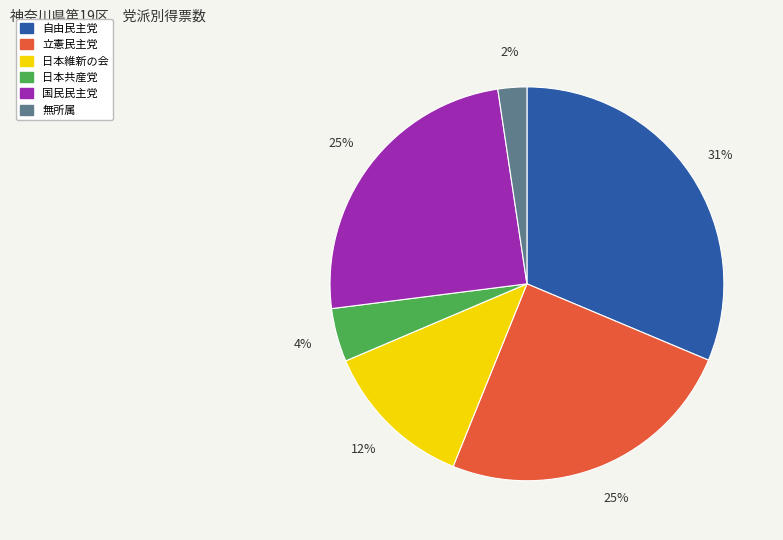

Is it true that 立憲民主党 is 25% of the pie?

True